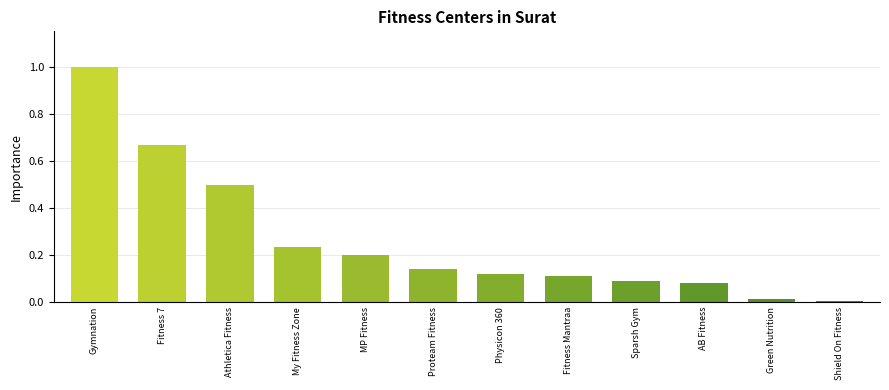

What is the label of the 10th bar from the left?

AB Fitness